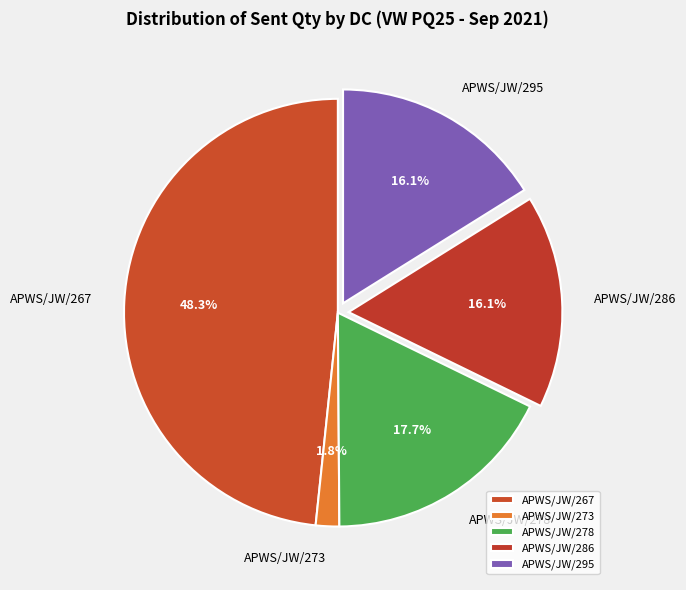

What is the total percentage of APWS/JW/278 and APWS/JW/286?

33.8%